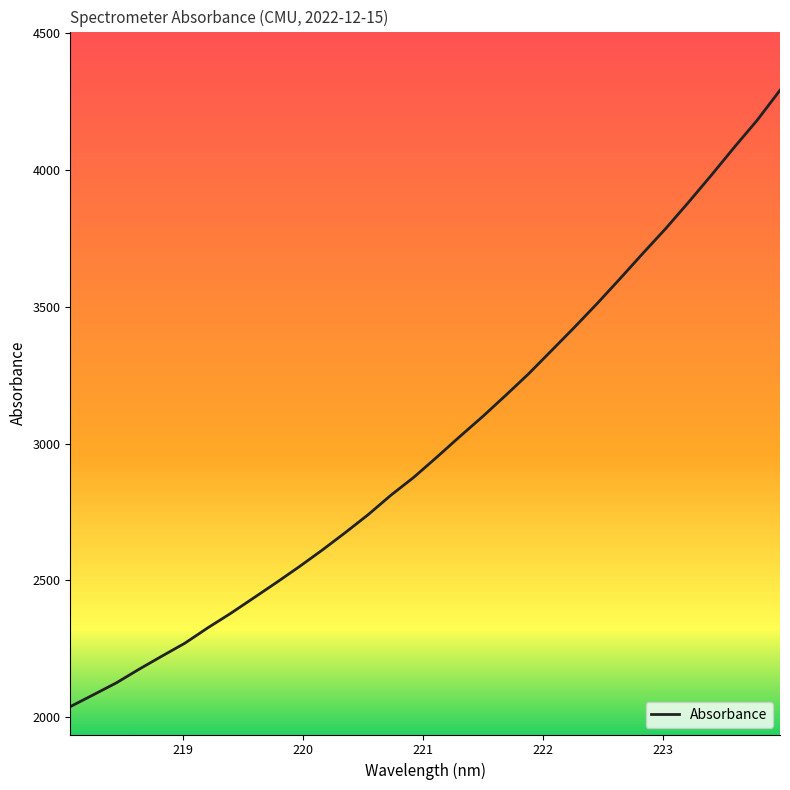

How many lines are shown in the chart?

1